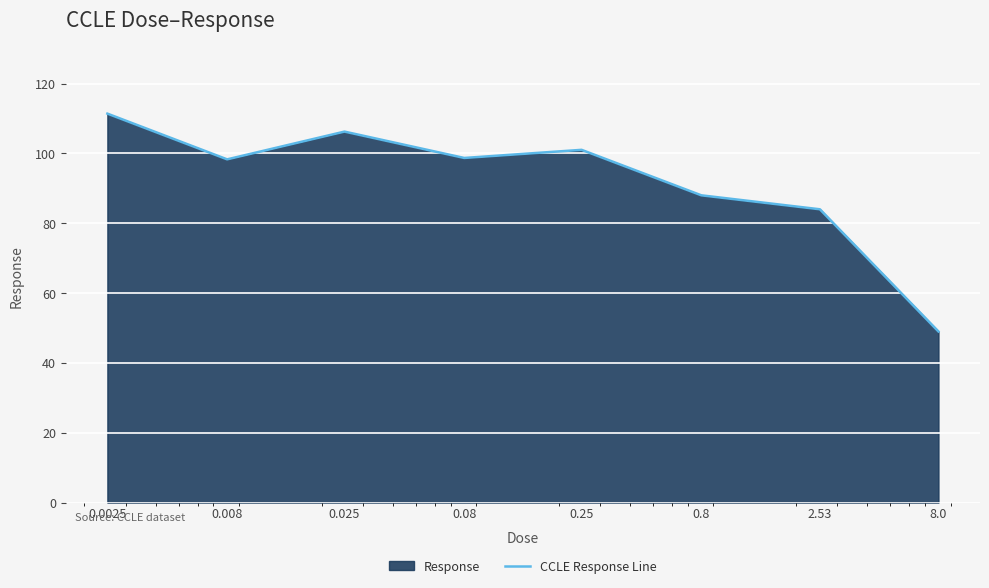

What is the label of the 3rd point from the left?

0.025